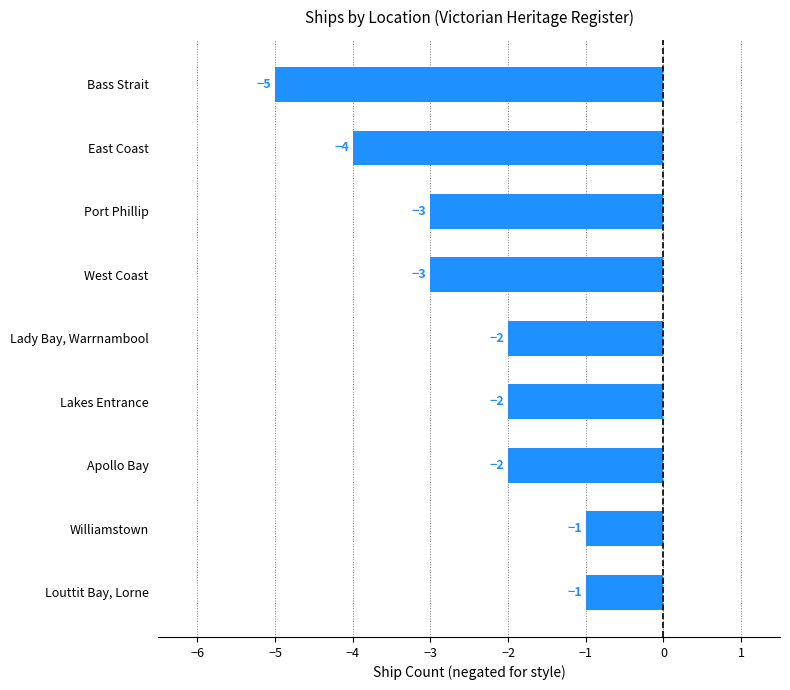

True or false: the data shows -2 at Lakes Entrance.

True